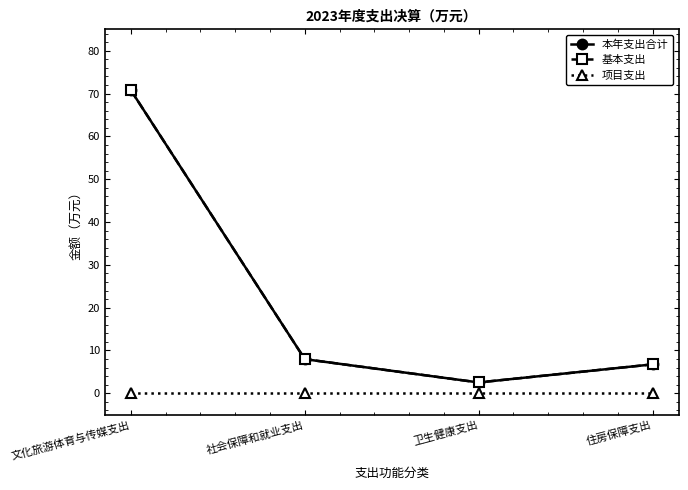

Rank the series at 卫生健康支出 from highest to lowest value.

本年支出合计, 基本支出, 项目支出